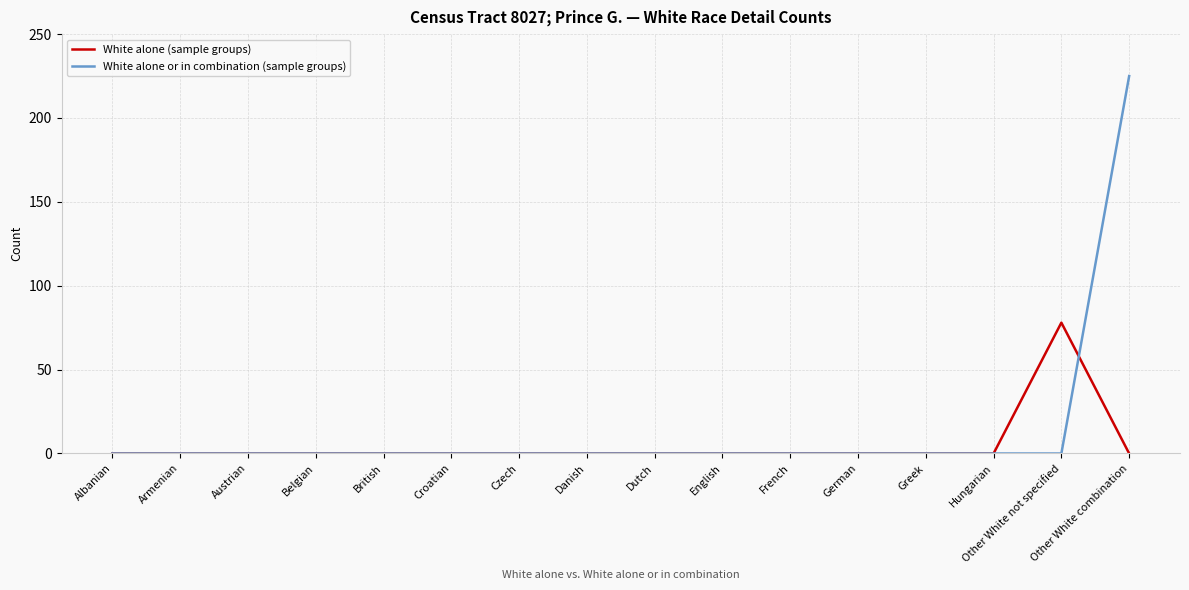

What is the difference between the maximum and minimum values in the White alone or in combination (sample groups) series?

225